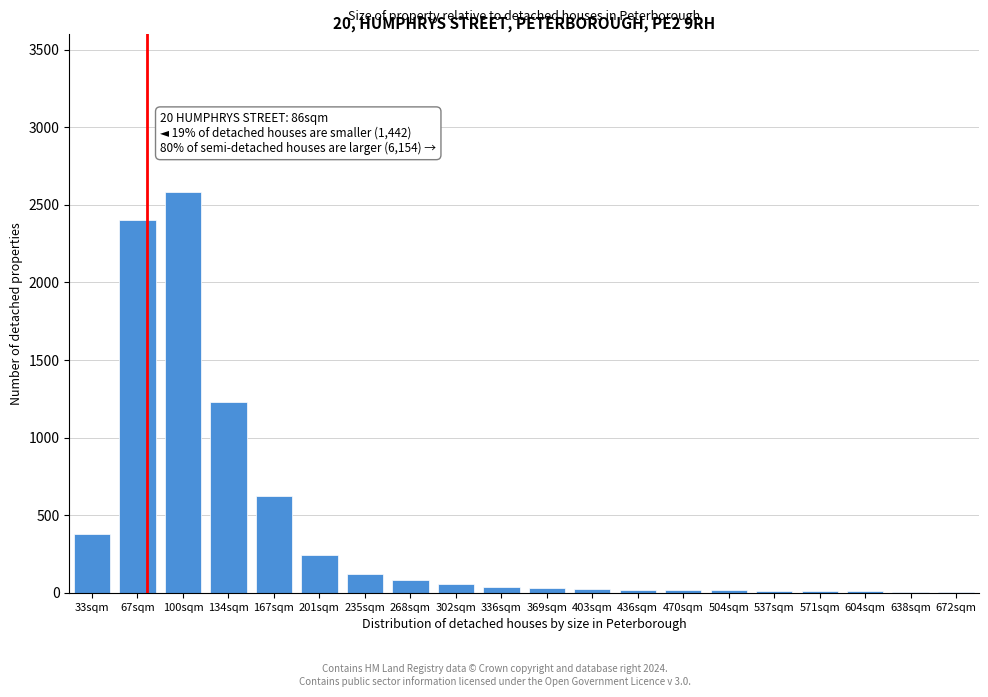

What is the sum of all values?

7896